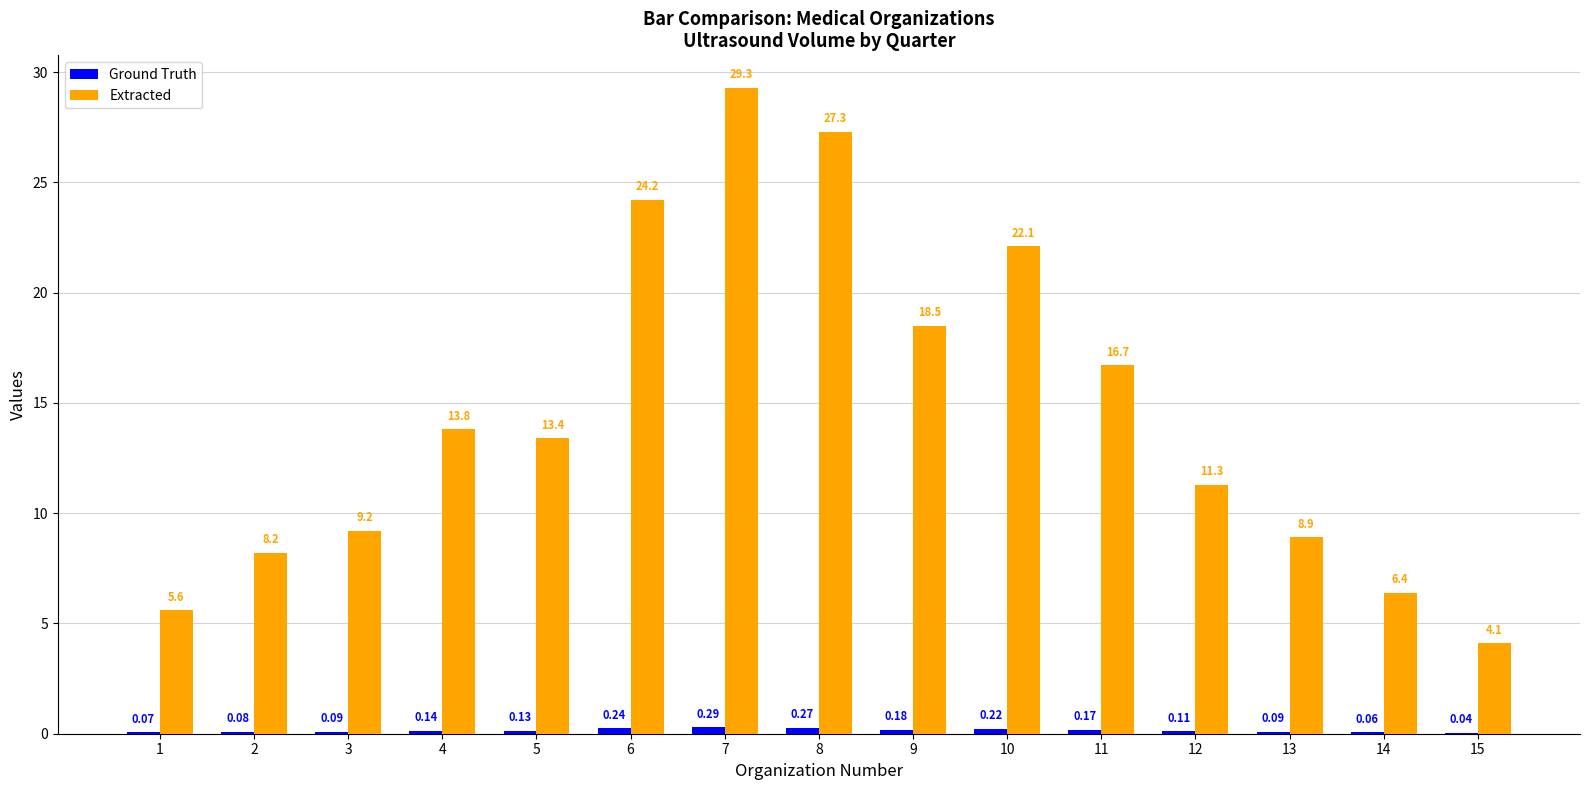

Which series changed the most between 11 and 15?

Extracted